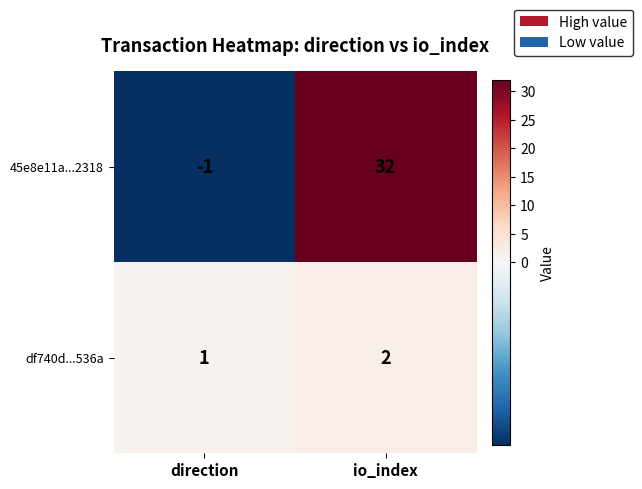

Where is 45e8e11a...2318 nearest to the value 15?

direction